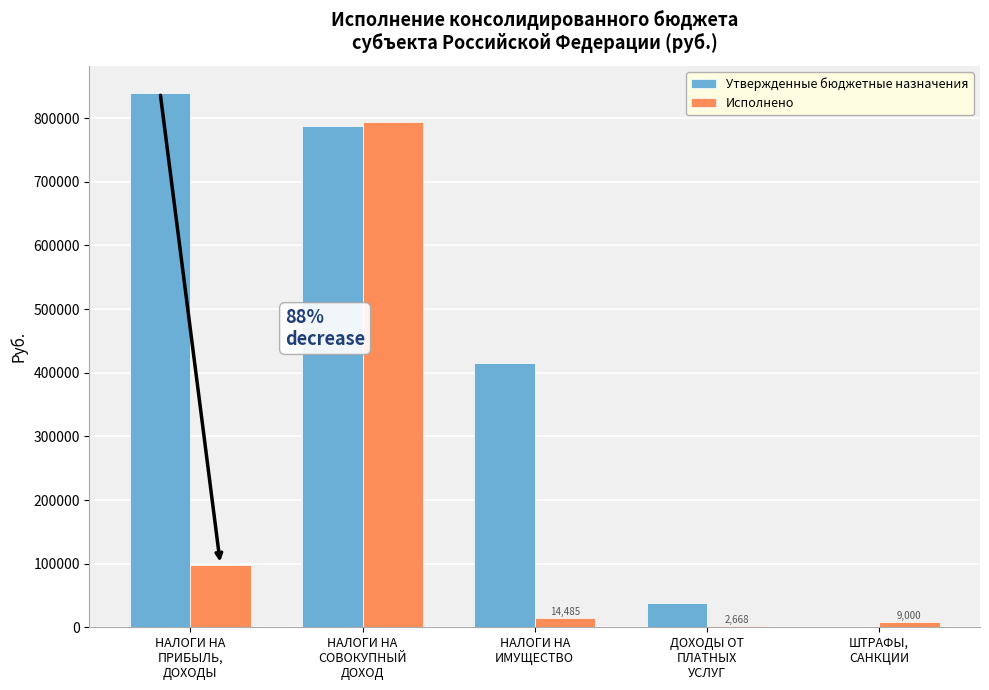

How many data points in Исполнено are above 14485?

3